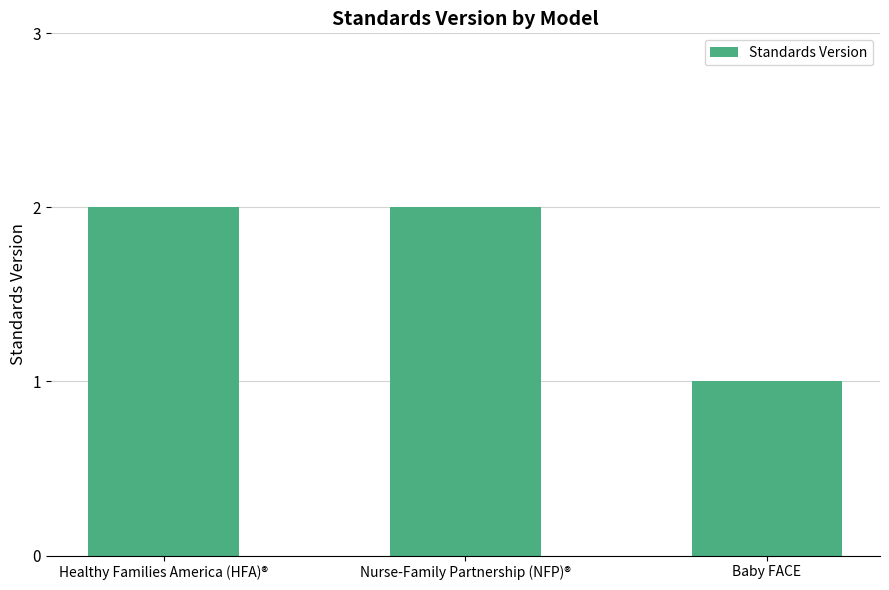

How many values are below 2?

1